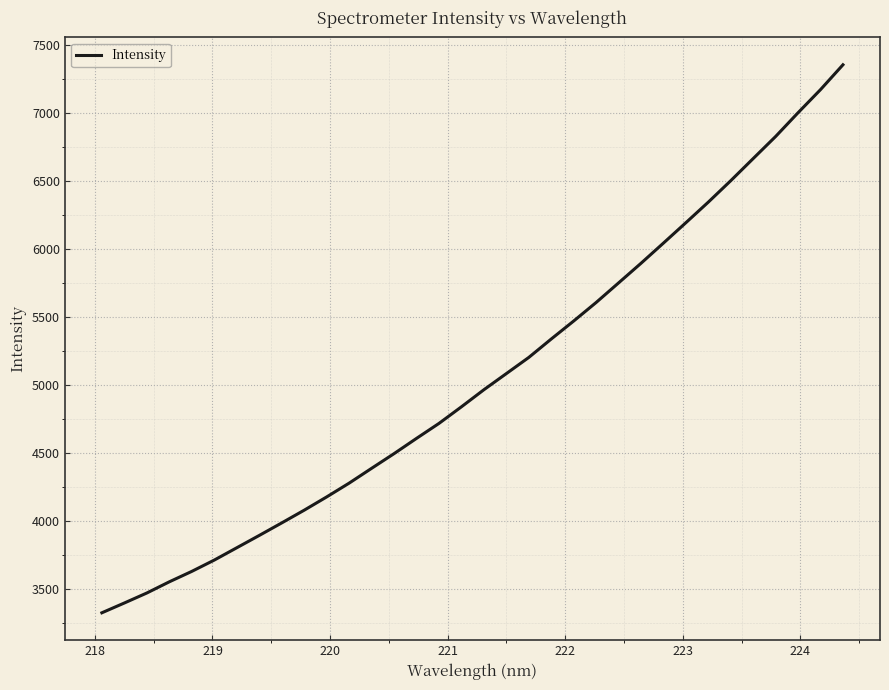

What is the greatest value displayed?

7357.4